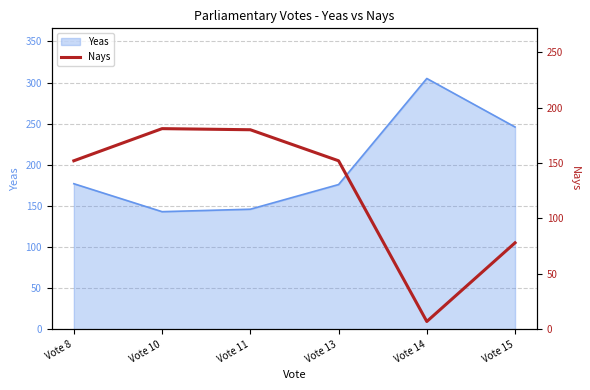

Is it true that Yeas equals 382 at Vote 15?

False